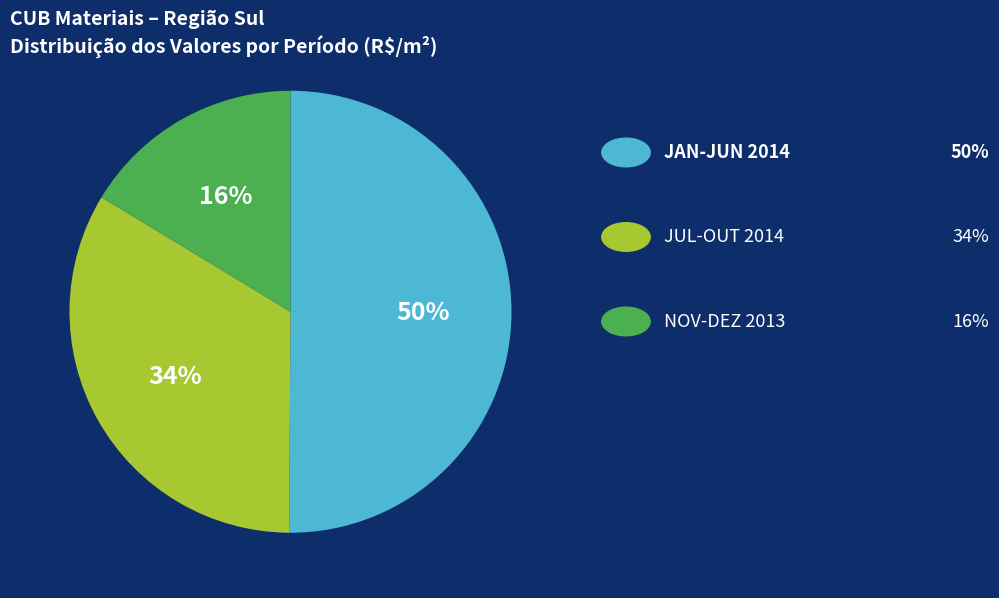

To the nearest percent, what is the average slice percentage?

33%